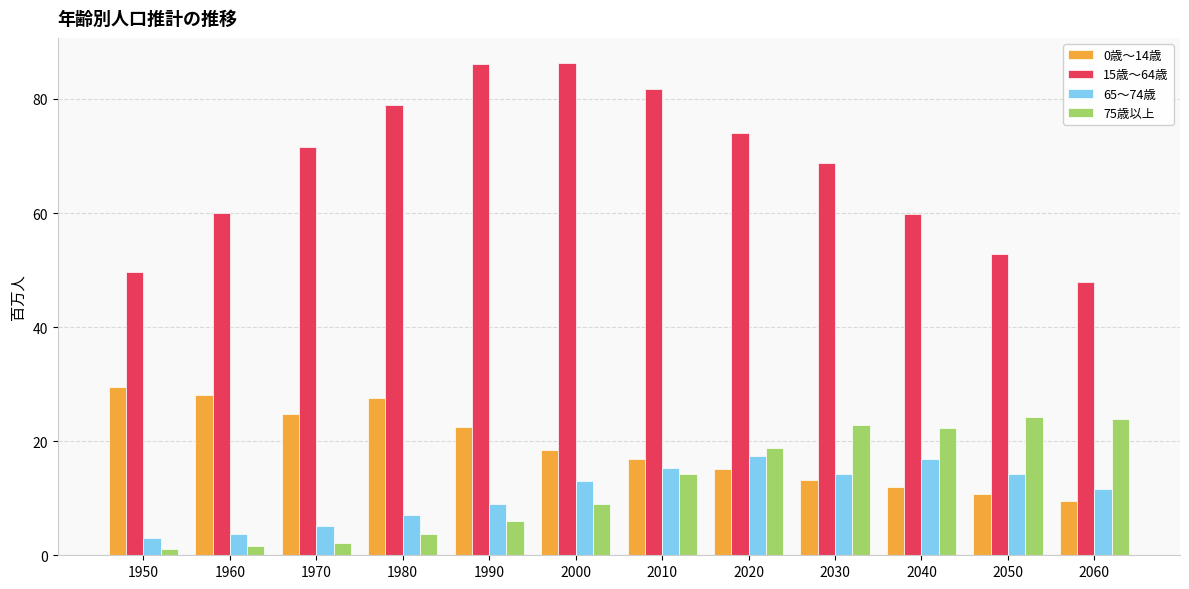

Which series has the widest spread of values?

15歳～64歳